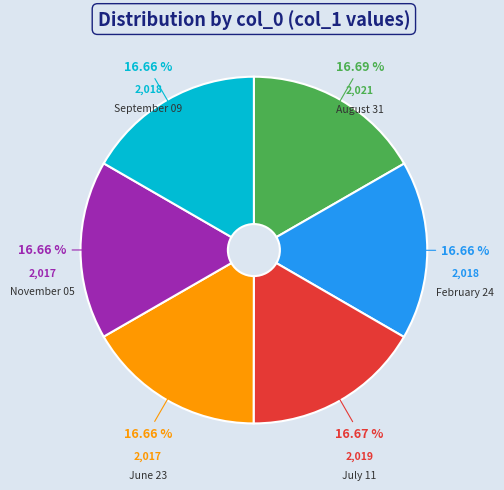

To the nearest percent, what percentage of the pie is February 24?

17%